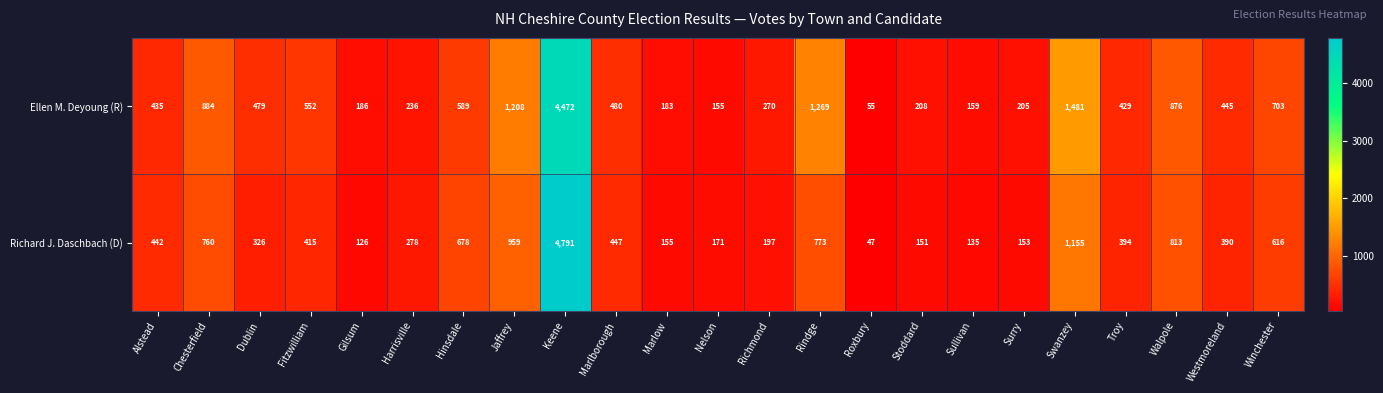

At which label does Ellen M. Deyoung (R) first exceed 445?

Chesterfield